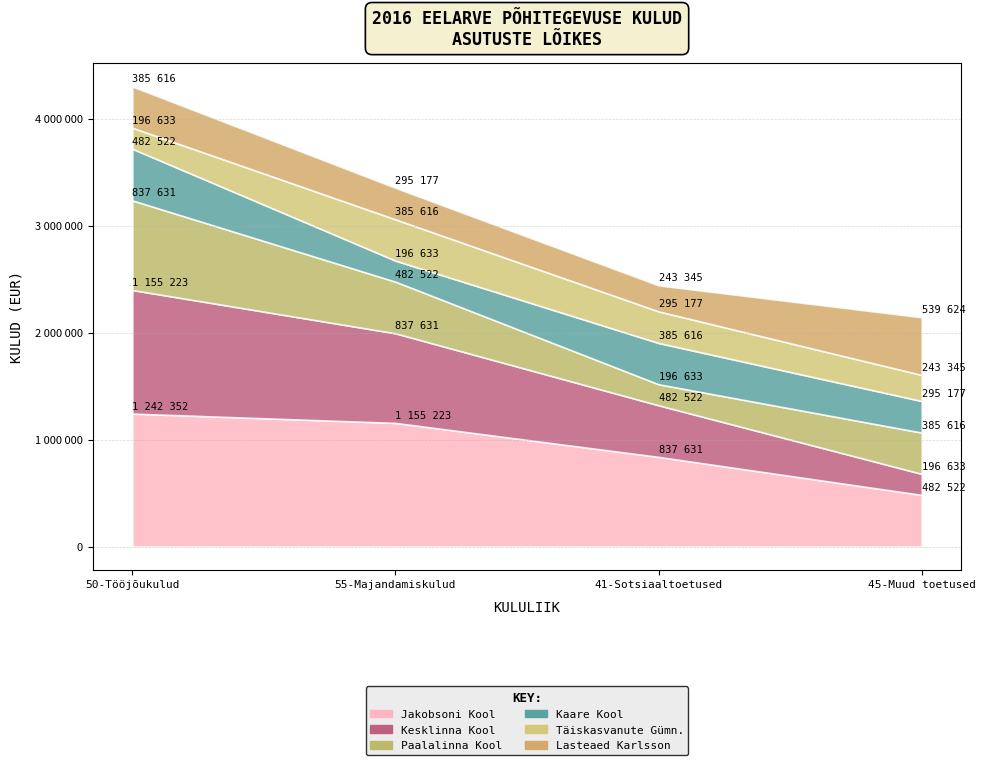

True or false: Viljandi Lasteaed Karlsson and Viljandi Paalalinna Kool intersect in this chart.

True